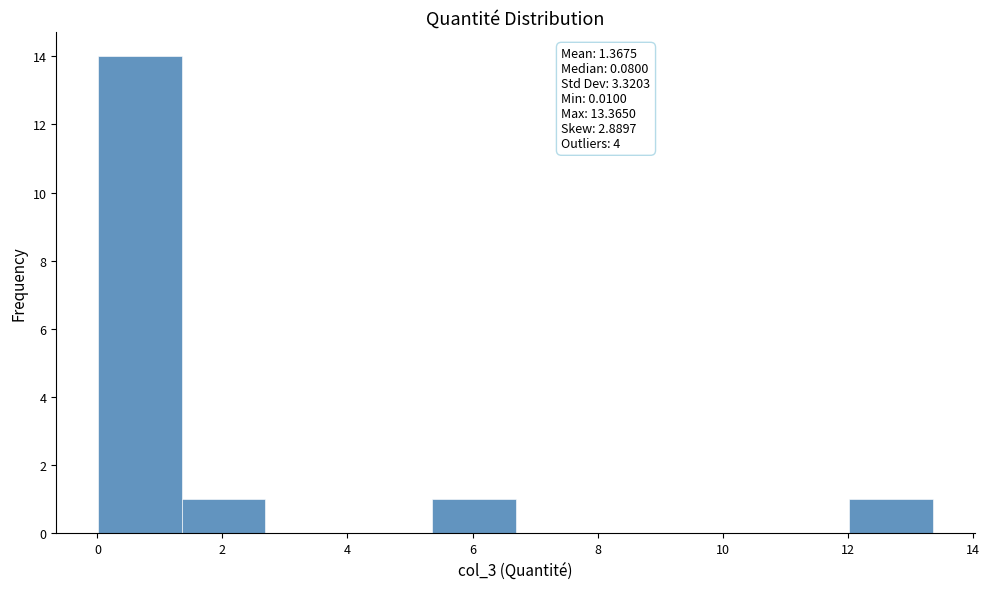

Over which range of the x-axis is the bar tallest?

0.0 to 1.4